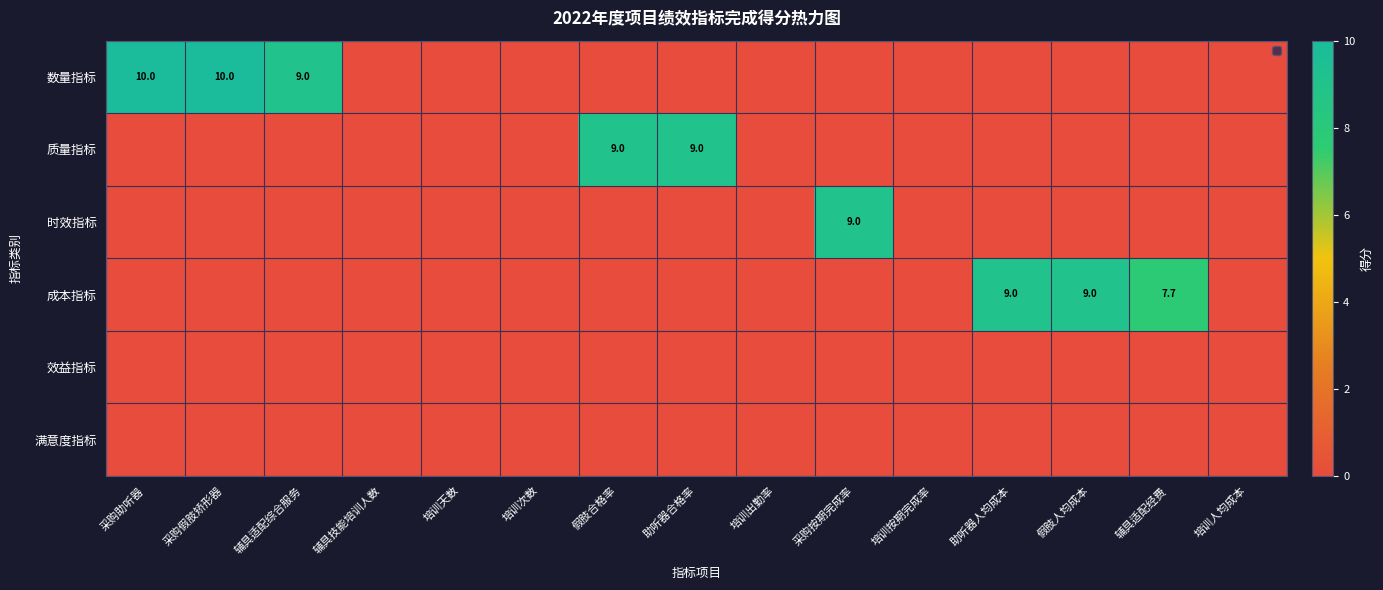

What is the maximum value for 质量指标?

9.0